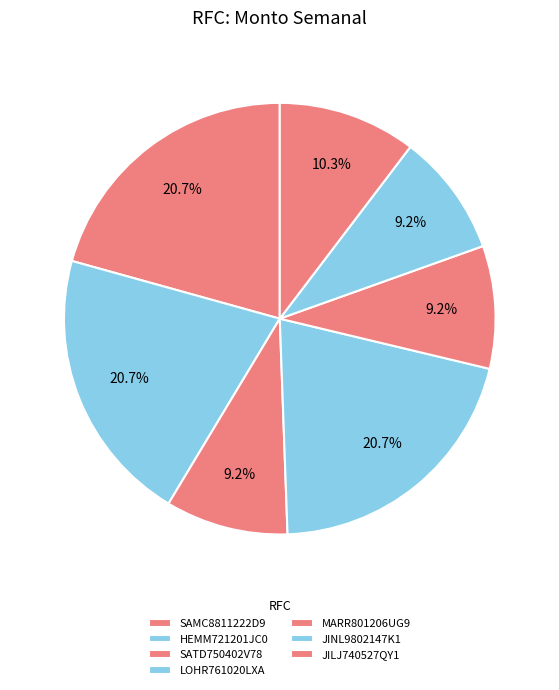

How many segments does this pie chart have?

7